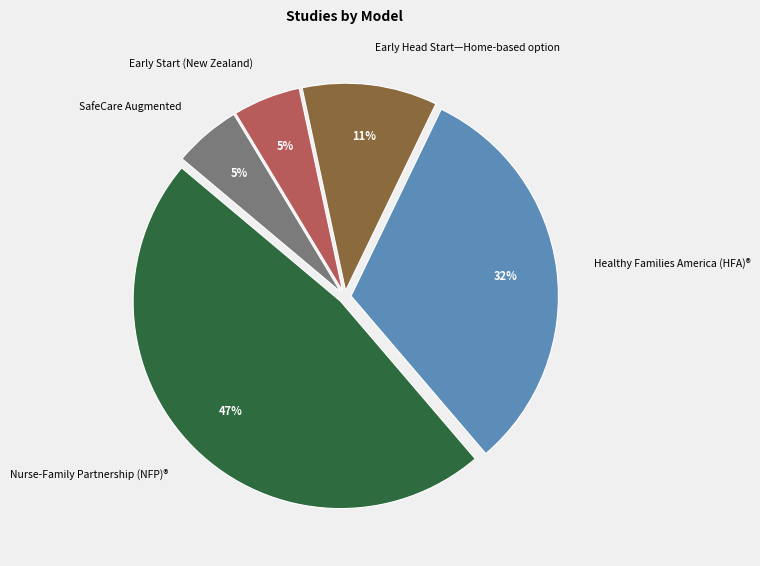

Which slice is the largest?

Nurse-Family Partnership (NFP)®